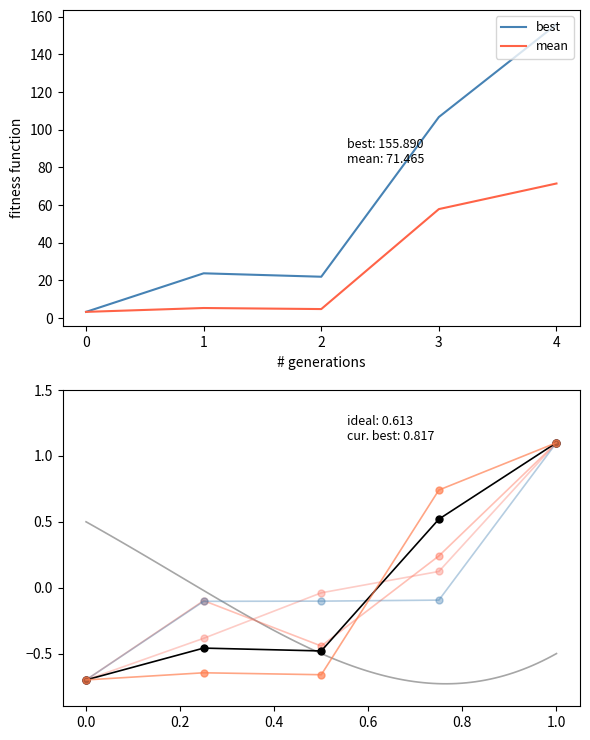

What is the maximum value for best?

155.9